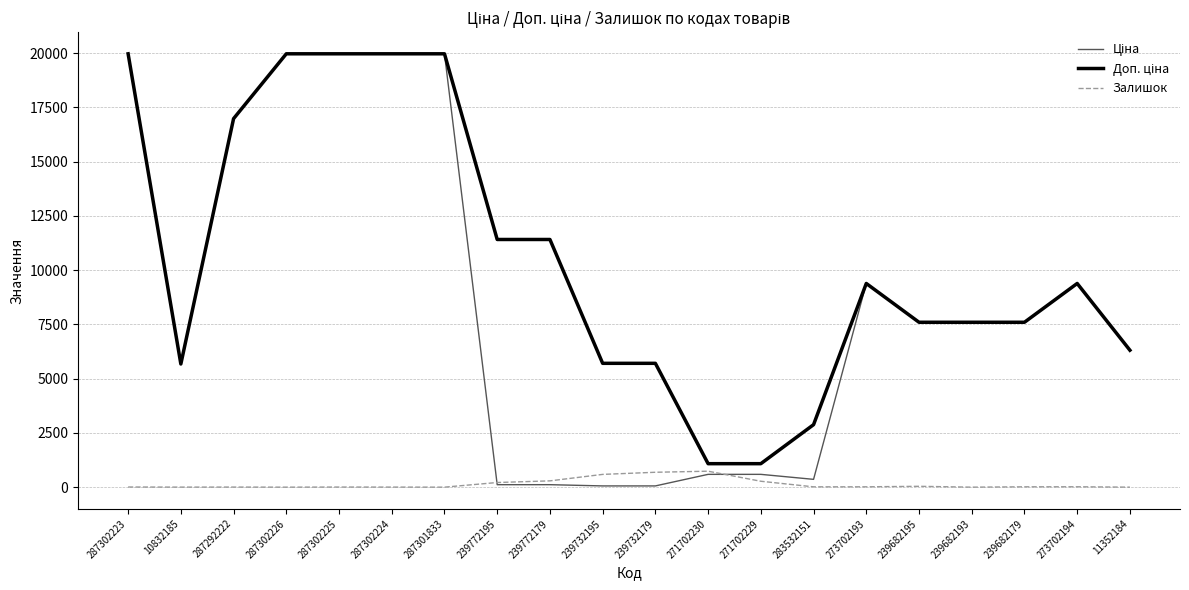

What position from the left is 287302224?

6